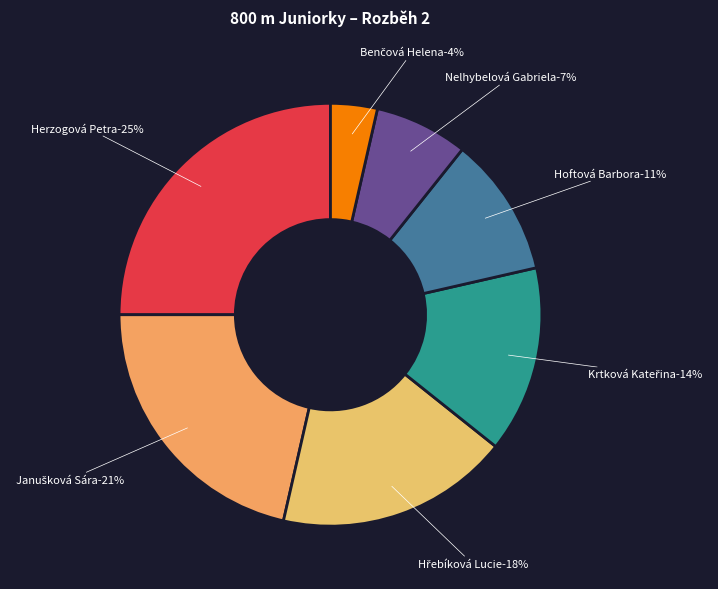

To the nearest percent, what is the average slice percentage?

14%